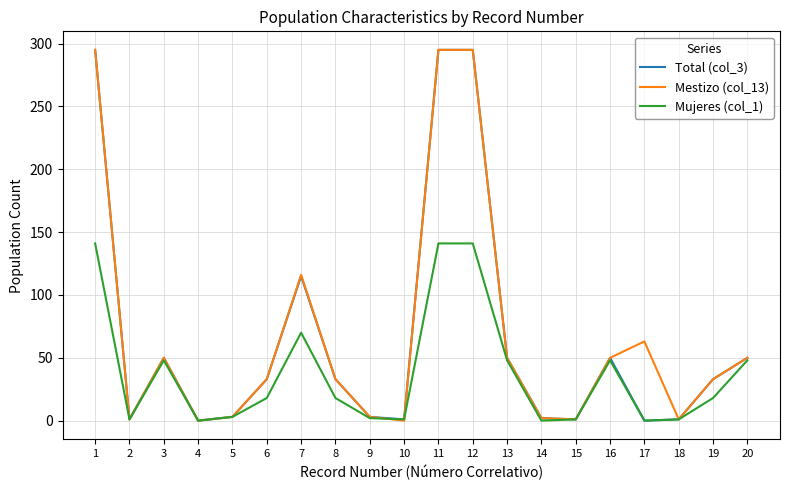

Which series changed the most between 3 and 7?

Mestizo (col_13)